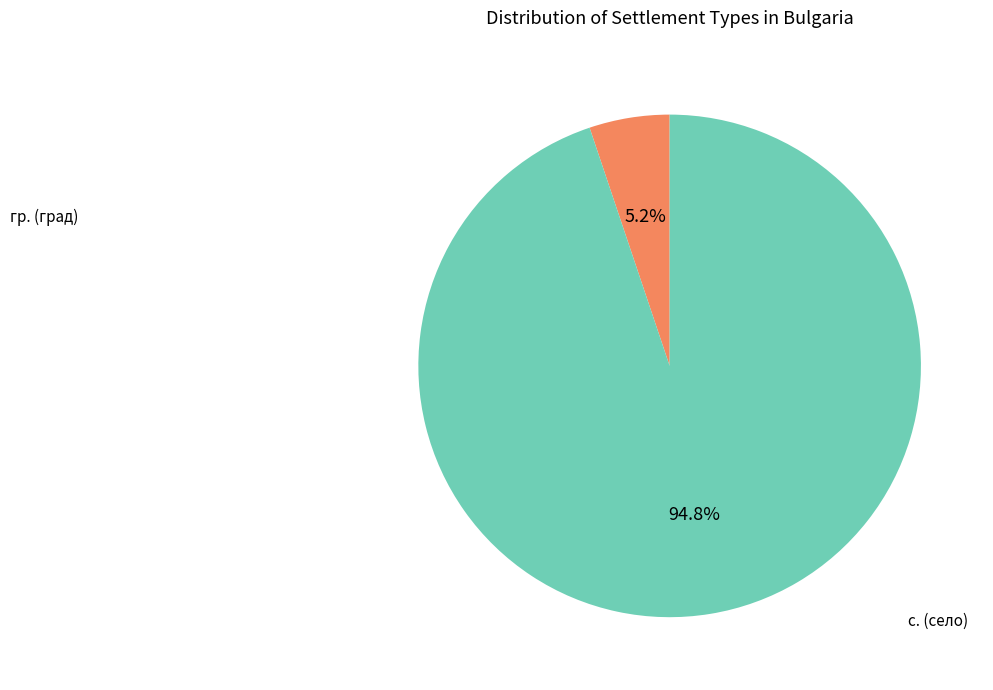

Is there any slice that represents more than half of the pie?

Yes